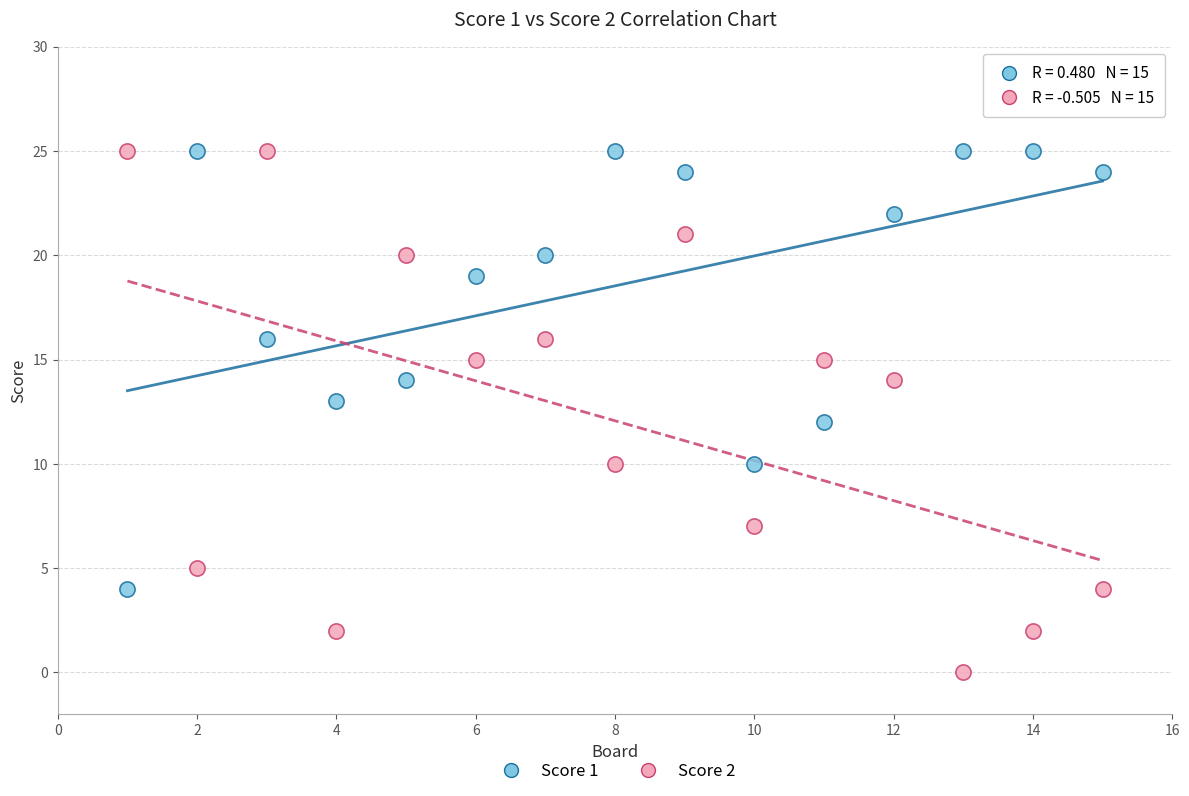

What is the X range (max minus min) for the scatter plot?

14